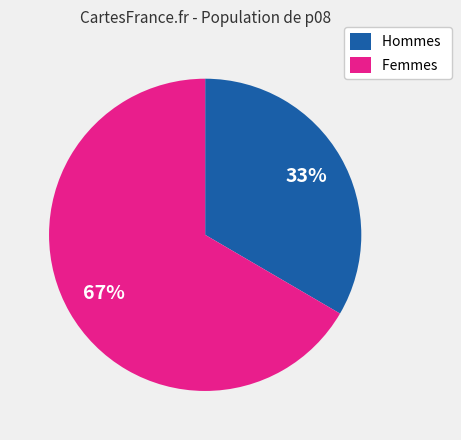

Count the number of slices in the pie.

2